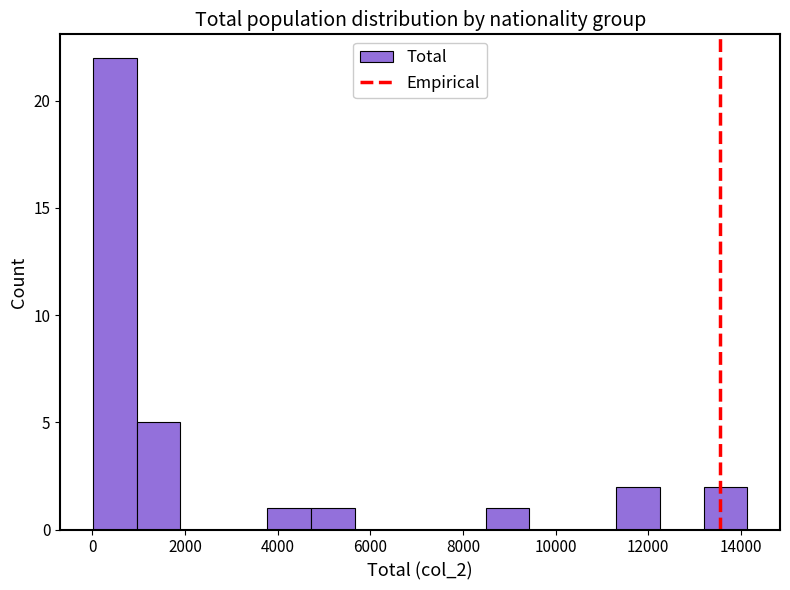

Reading left to right, transcribe this chart: for each bar, give the range it covers on the x-axis and its height. Neither the bar edges nor the heights are printed on the chart, so give them approximately, as read against the axes.

0 to 1000: 22
1000 to 1800: 5
1800 to 2800: 0
2800 to 3800: 0
3800 to 4800: 1
4800 to 5600: 1
5600 to 6600: 0
6600 to 7600: 0
7600 to 8400: 0
8400 to 9400: 1
9400 to 10400: 0
10400 to 11400: 0
11400 to 12200: 2
12200 to 13200: 0
13200 to 14200: 2